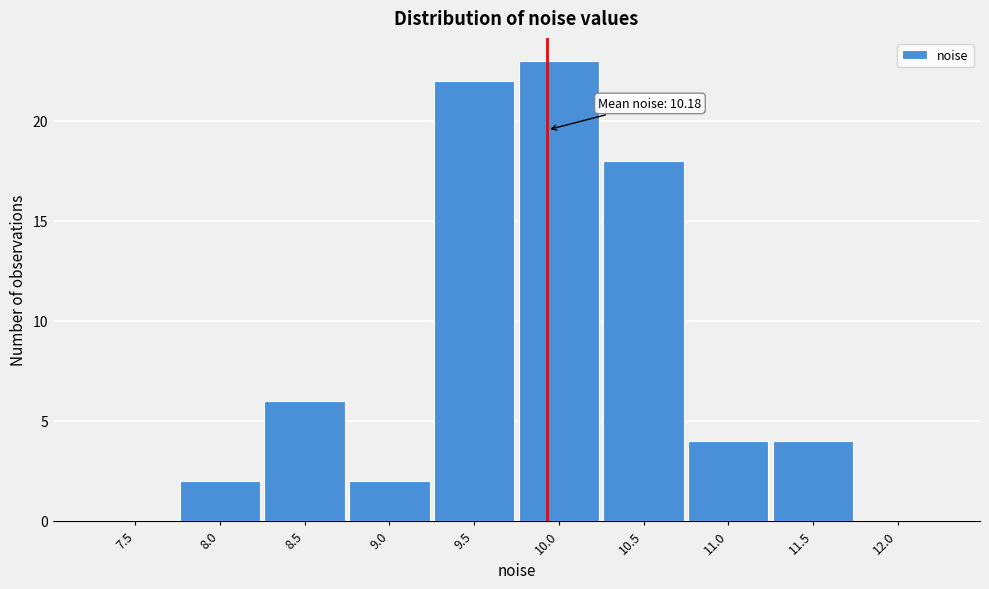

Reading right to left, what are all the values shown in this chart?

12.0=0	11.5=4	11.0=4	10.5=18	10.0=23	9.5=22	9.0=2	8.5=6	8.0=2	7.5=0